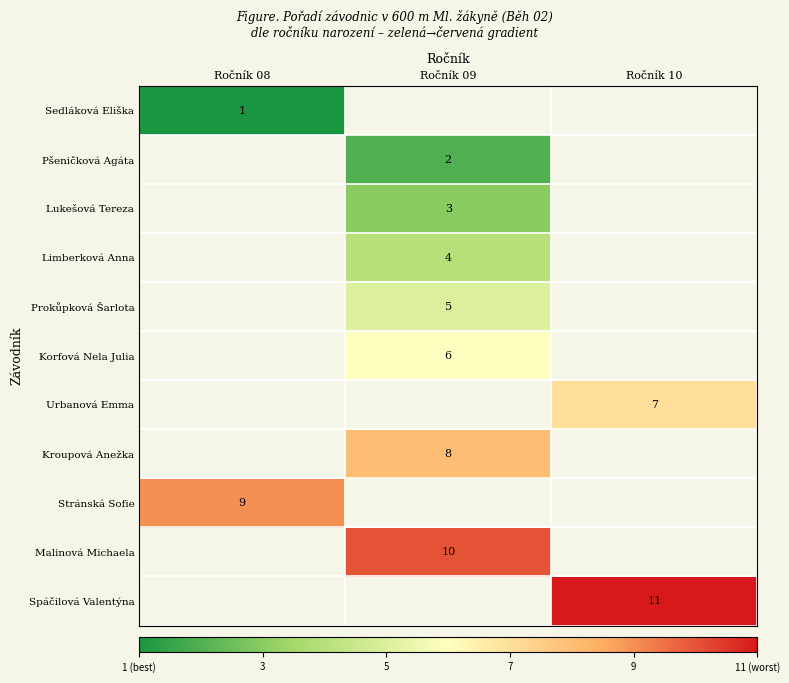

The Kroupová Anežka series shows 3 at Ročník 09. True or false?

False